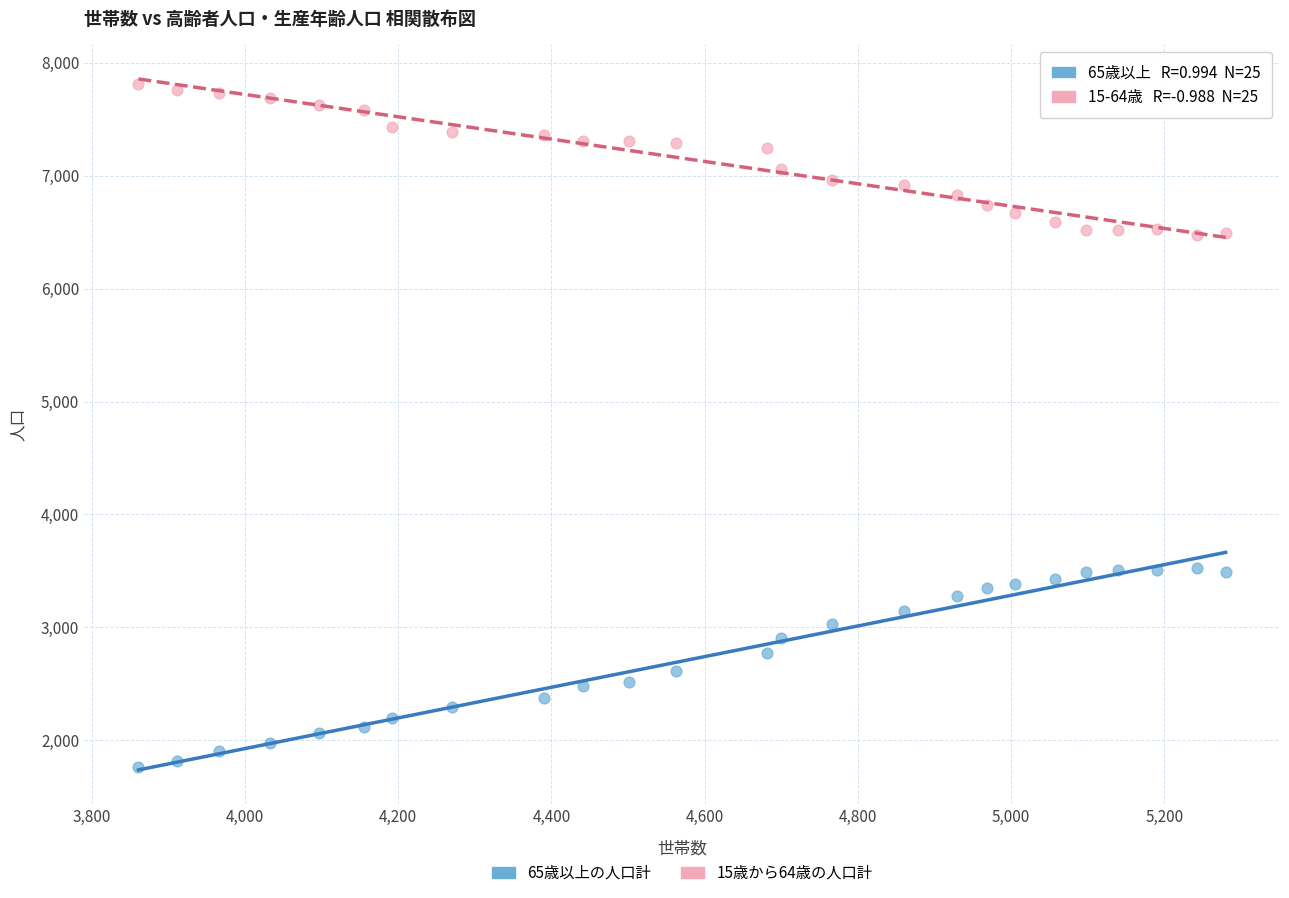

What is the X range (max minus min) for the scatter plot?

1419